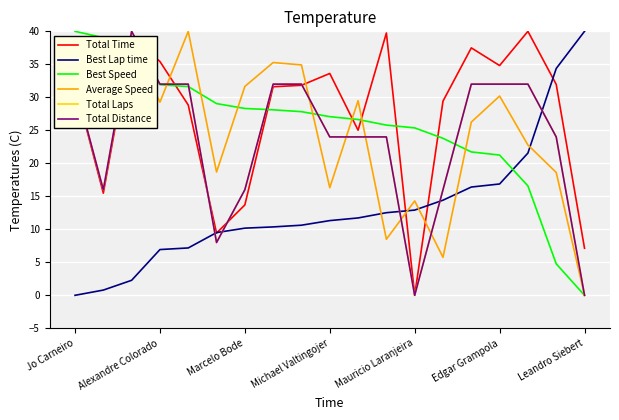

Does the chart display data point markers on the line(s)?

No